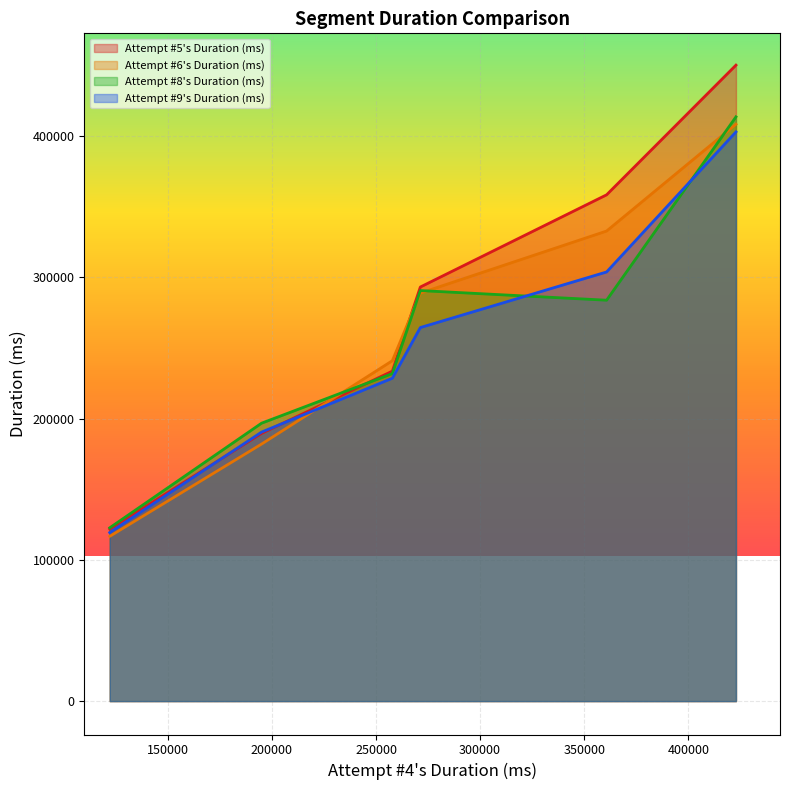

How many lines are shown in the chart?

4